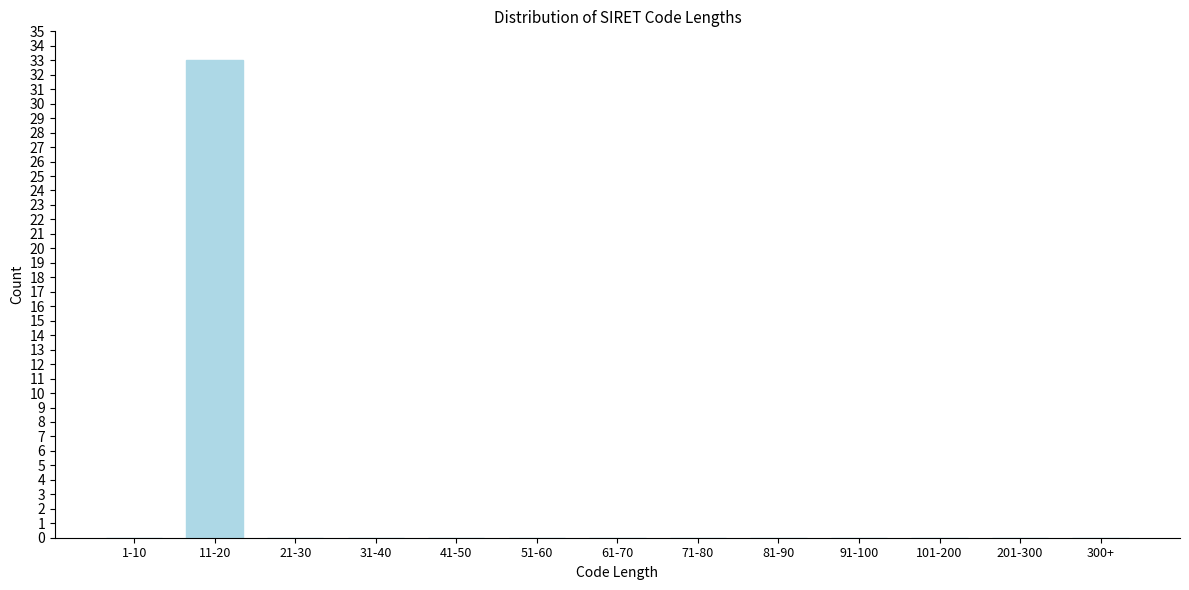

Reading right to left, transcribe all the data shown in this chart.

300+=0	201-300=0	101-200=0	91-100=0	81-90=0	71-80=0	61-70=0	51-60=0	41-50=0	31-40=0	21-30=0	11-20=33	1-10=0